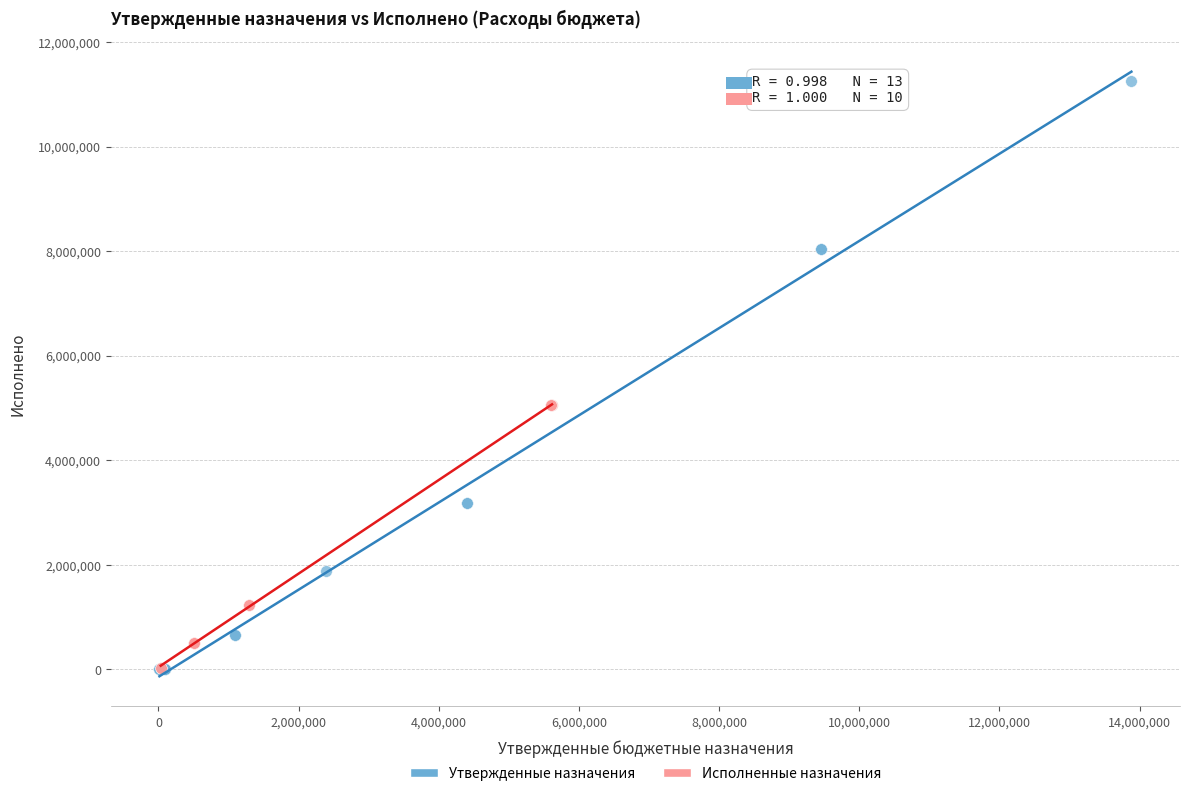

Which series reaches the maximum Y coordinate?

Утвержденные назначения